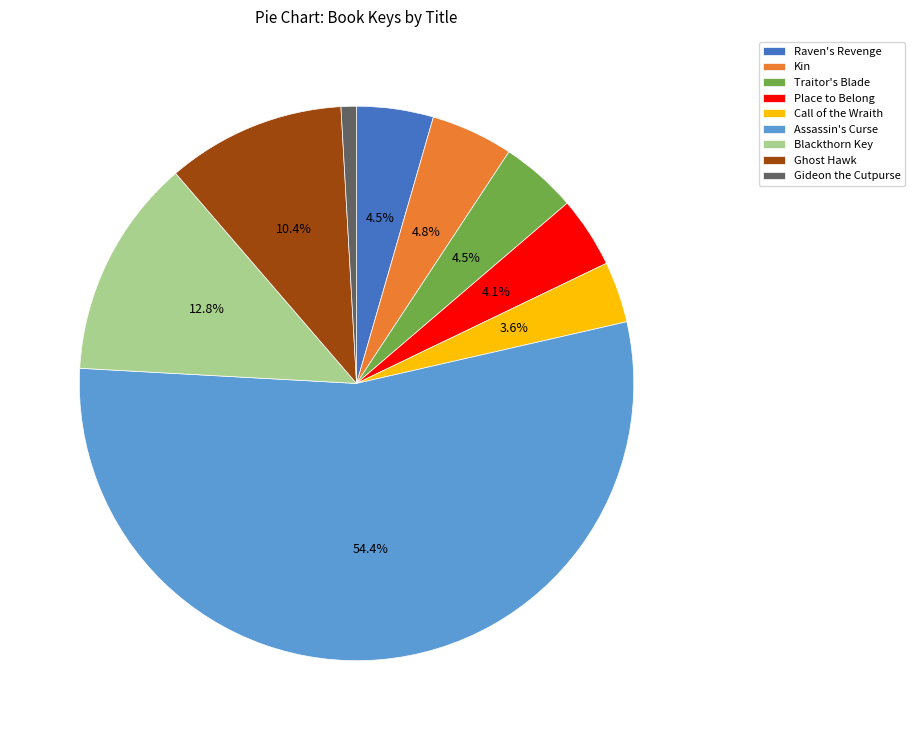

Combined, what portion of the pie is Call of the Wraith and Place to Belong?

7.7%